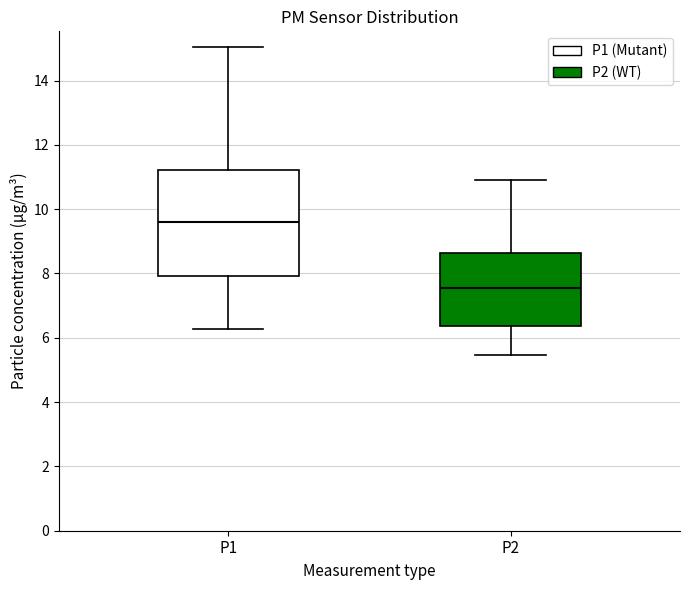

Which box has the highest median line?

P1